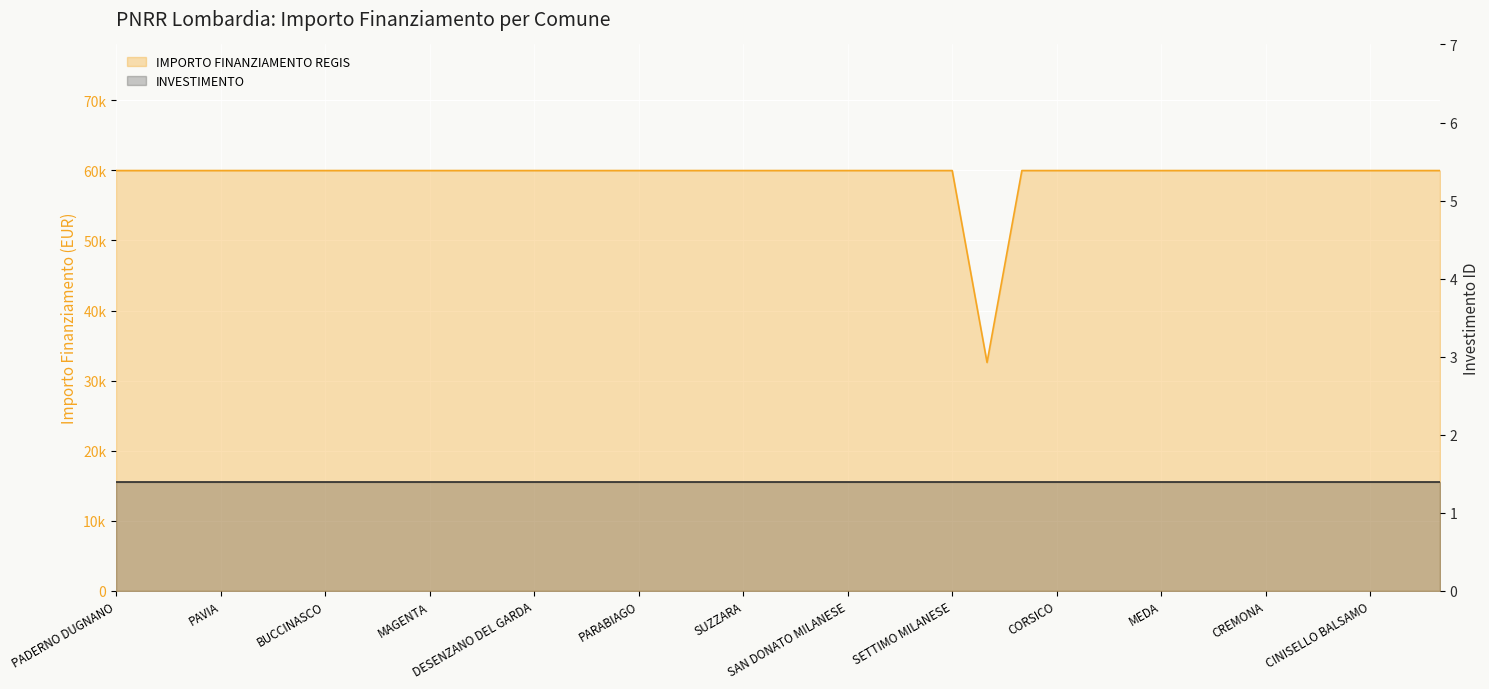

Approximately how many times larger is the value at PADERNO DUGNANO compared to CERNUSCO SUL NAVIGLIO?

1.0